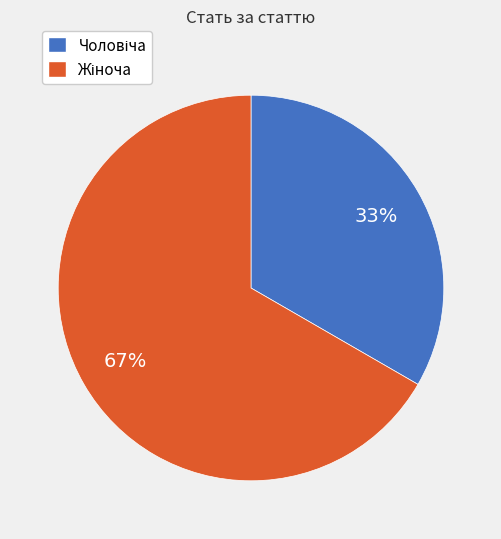

Is there a majority slice in this chart?

Yes